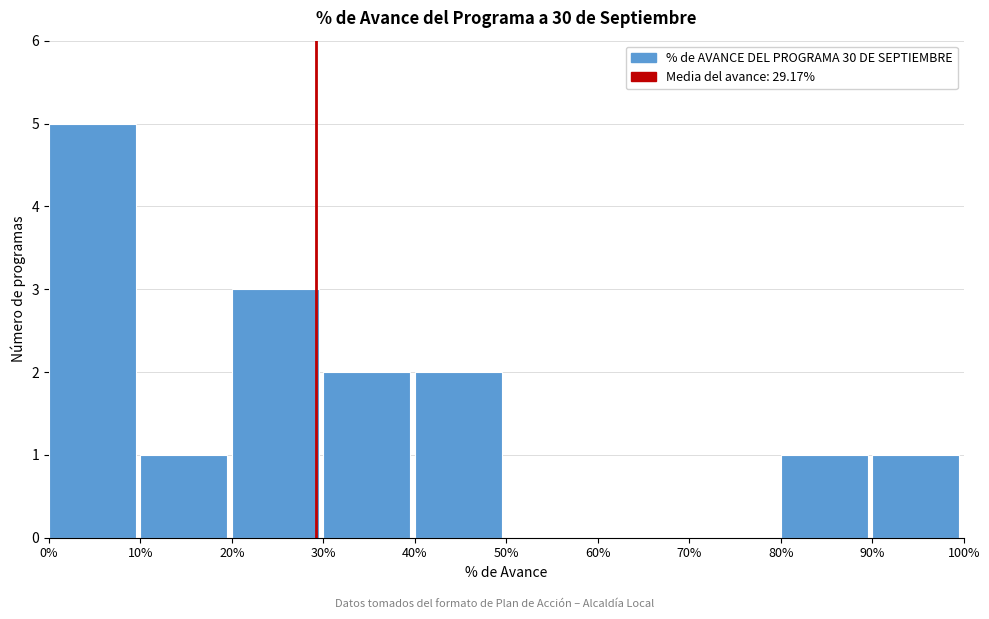

Reading right to left, list all the values displayed in this chart.

90%=1	80%=1	70%=0	60%=0	50%=0	40%=2	30%=2	20%=3	10%=1	0%=5